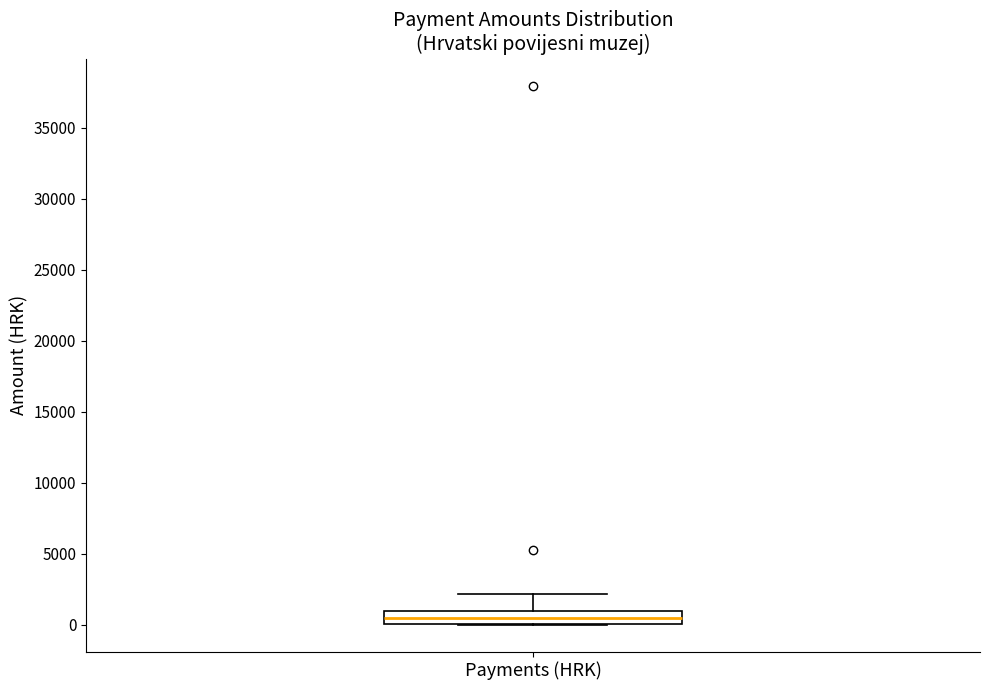

Read this box plot against the y-axis: the position of the median line, the range covered by the box, and the ends of both whiskers. The values are not printed on the chart, so give them approximately, as read against the axis.

median 500, box 0 to 1000, whiskers 0 to 2000